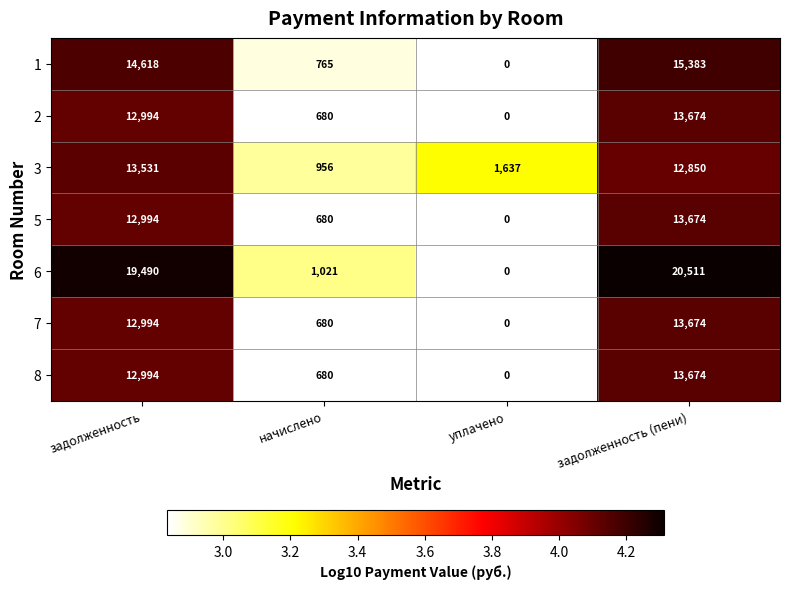

The 5 series shows 13674 at задолженность (пени). True or false?

True